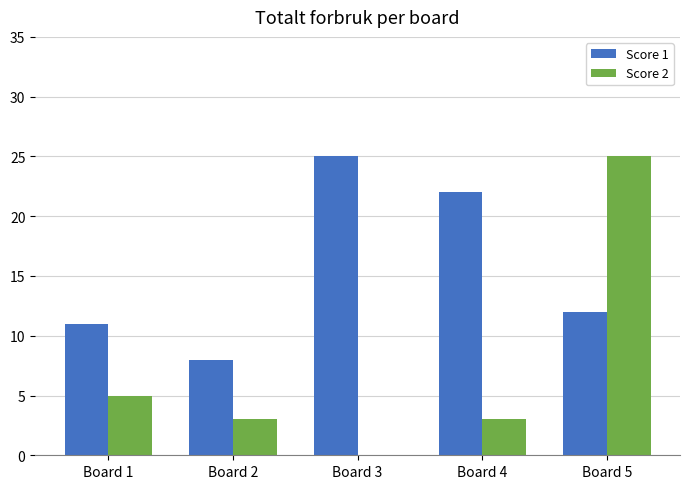

How many groups of bars are there?

5